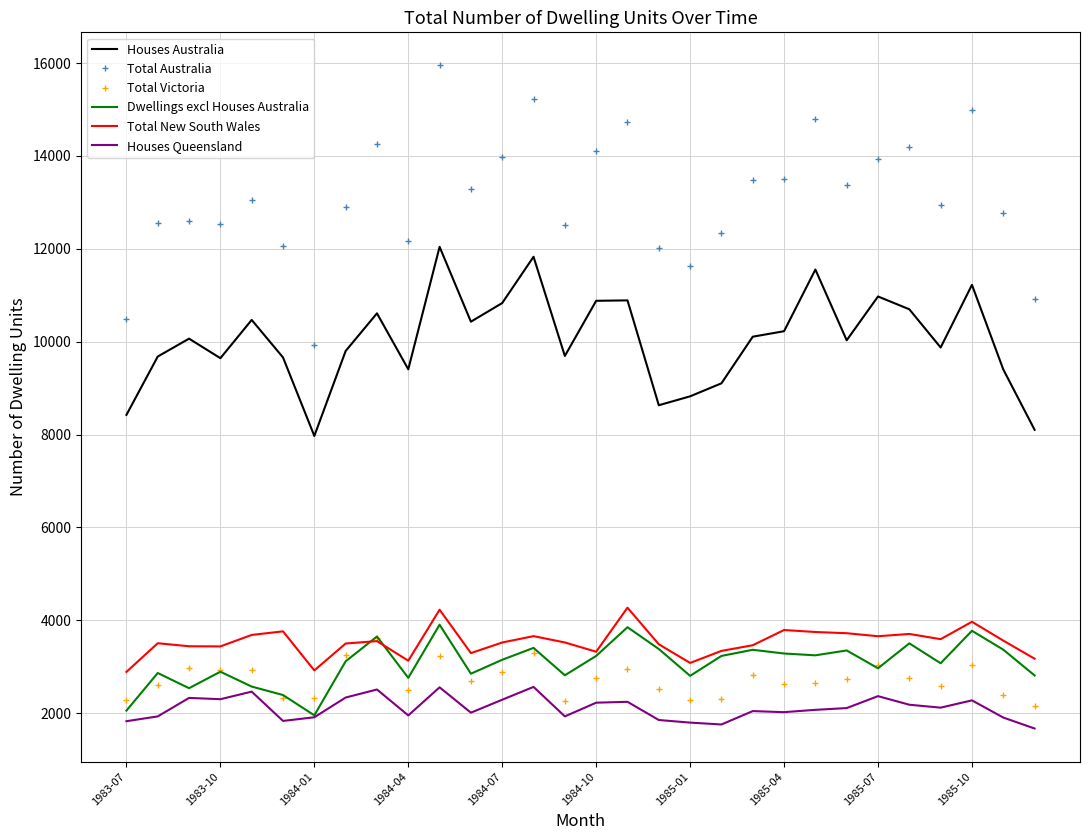

What is the smallest value displayed?

1670